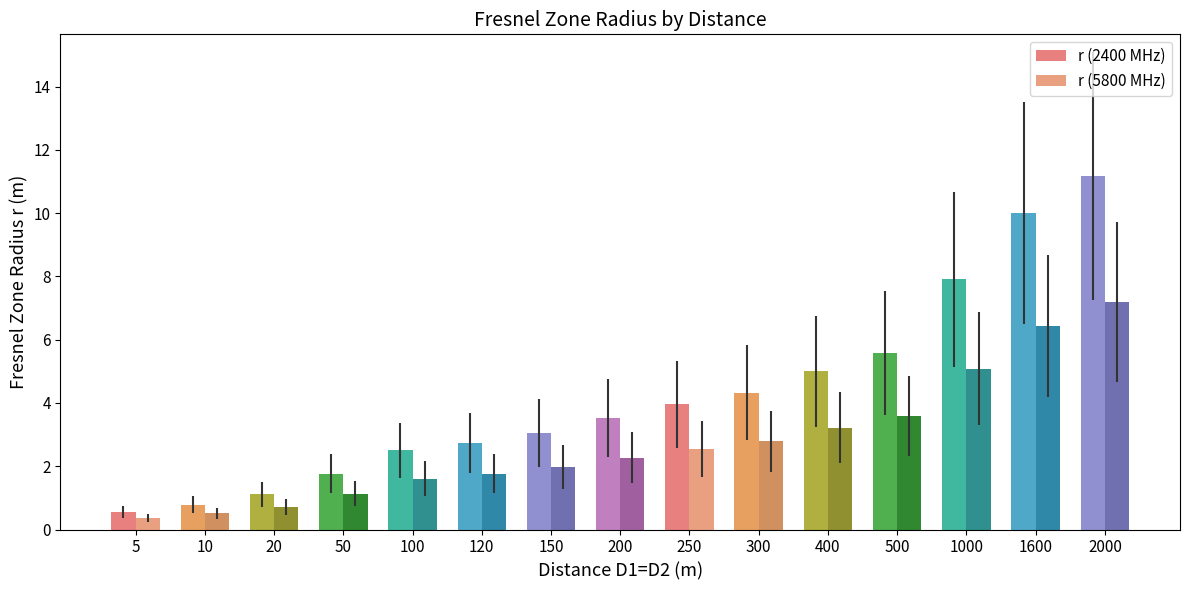

At which label is r (2400 MHz) closest to 5?

400